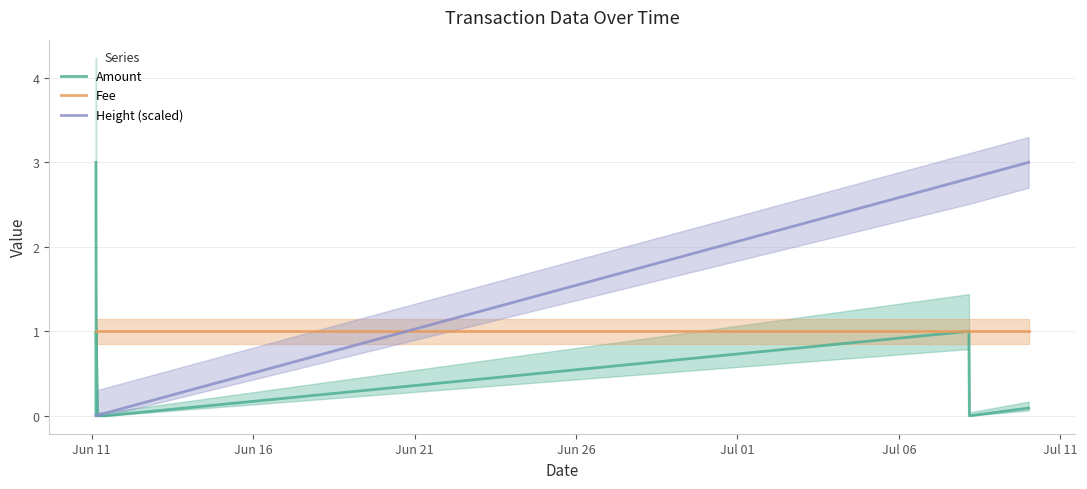

Which series ends up on top after the final intersection of Fee and Amount?

Fee